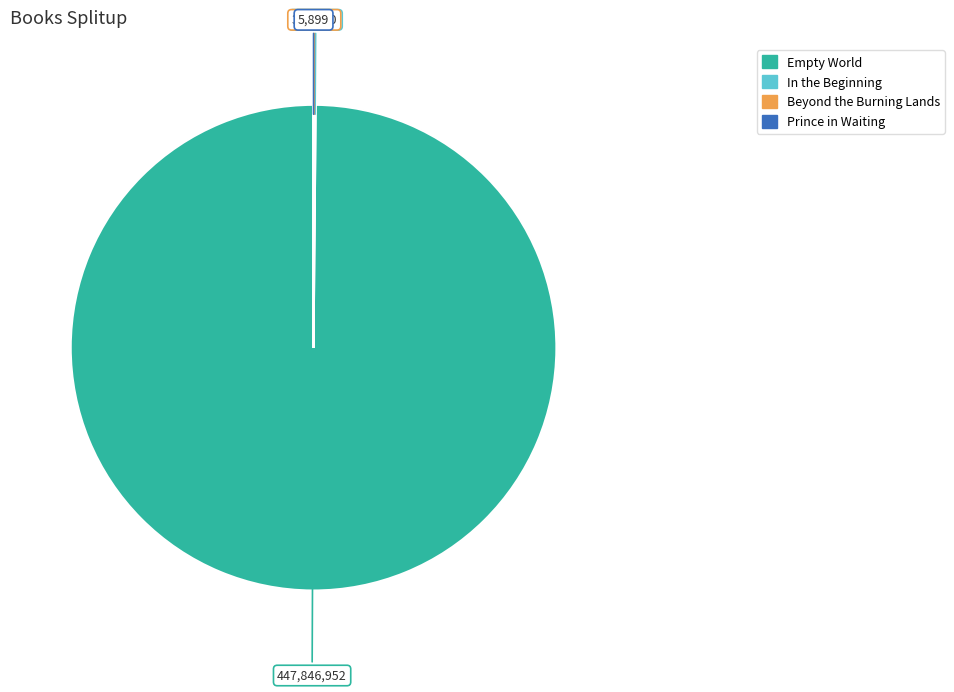

What is the largest slice in the pie chart?

Empty World